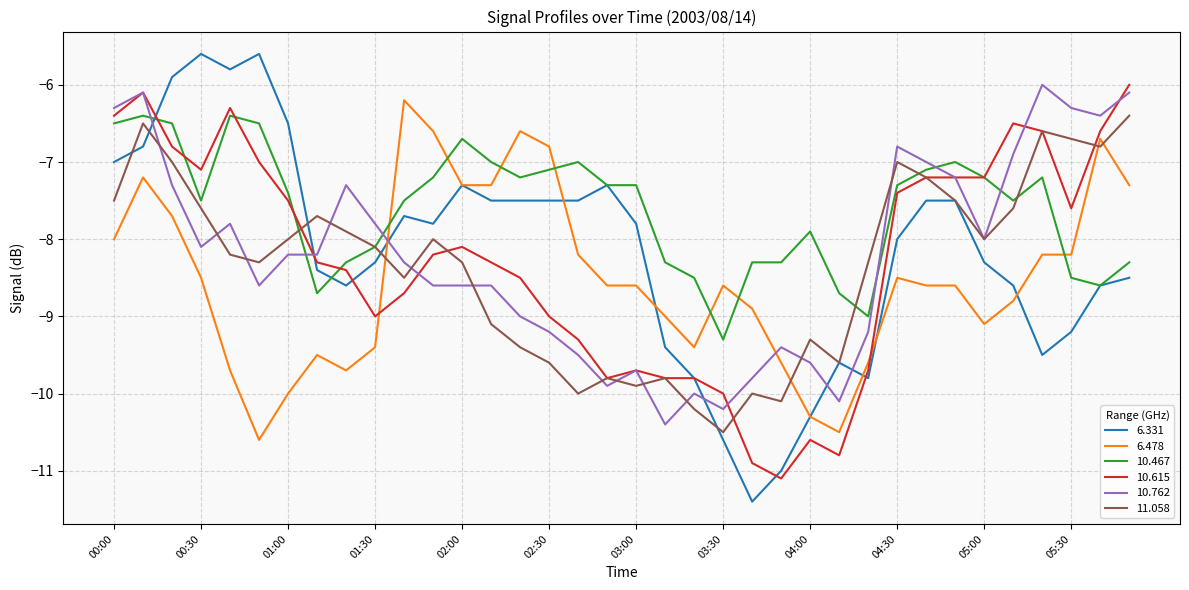

What is the maximum value shown in the chart?

-5.6